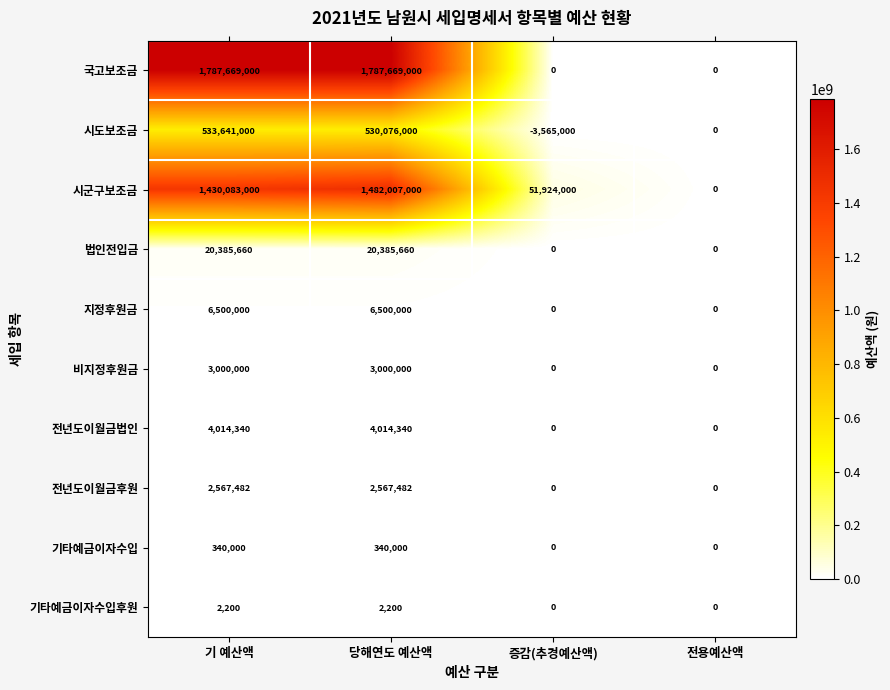

What is the difference between the maximum and second lowest values in the 법인전입금 series?

20385660